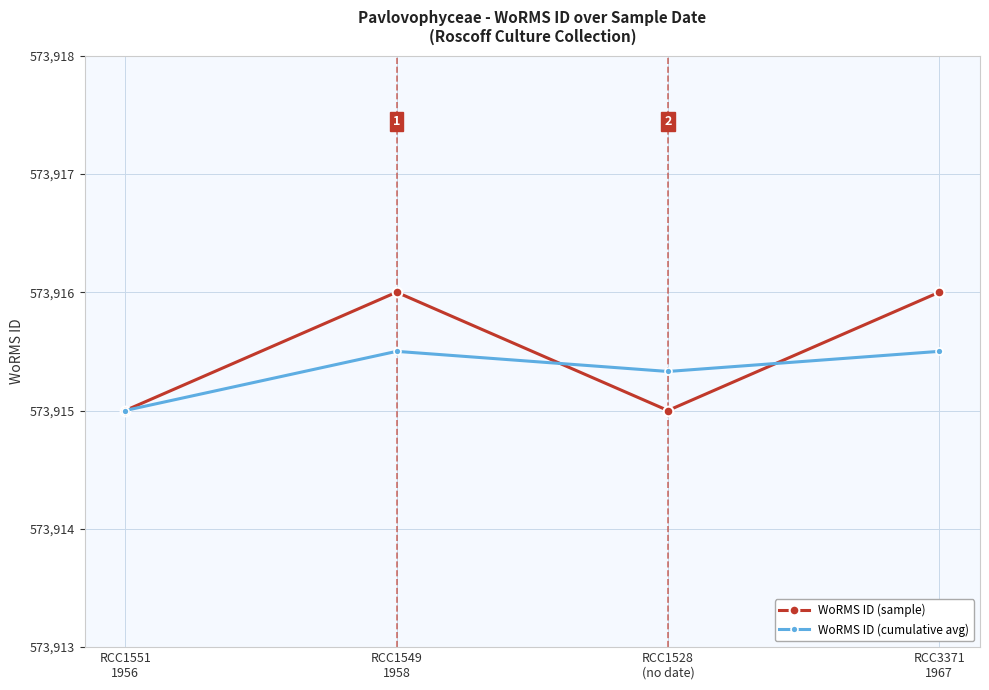

What is the maximum value for WoRMS ID (cumulative avg)?

573915.5